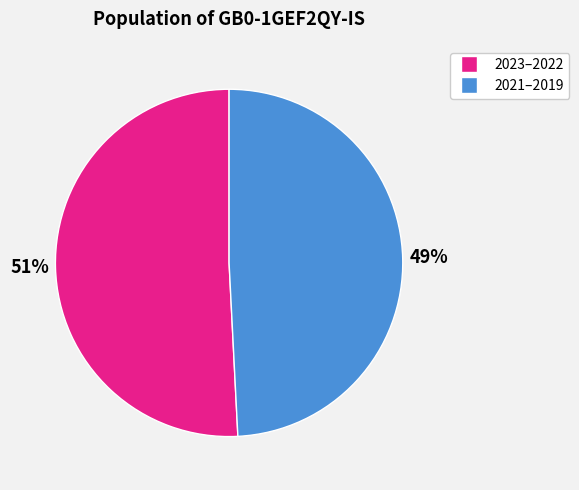

To the nearest percent, what is the difference between the largest and smallest slice percentages?

2%